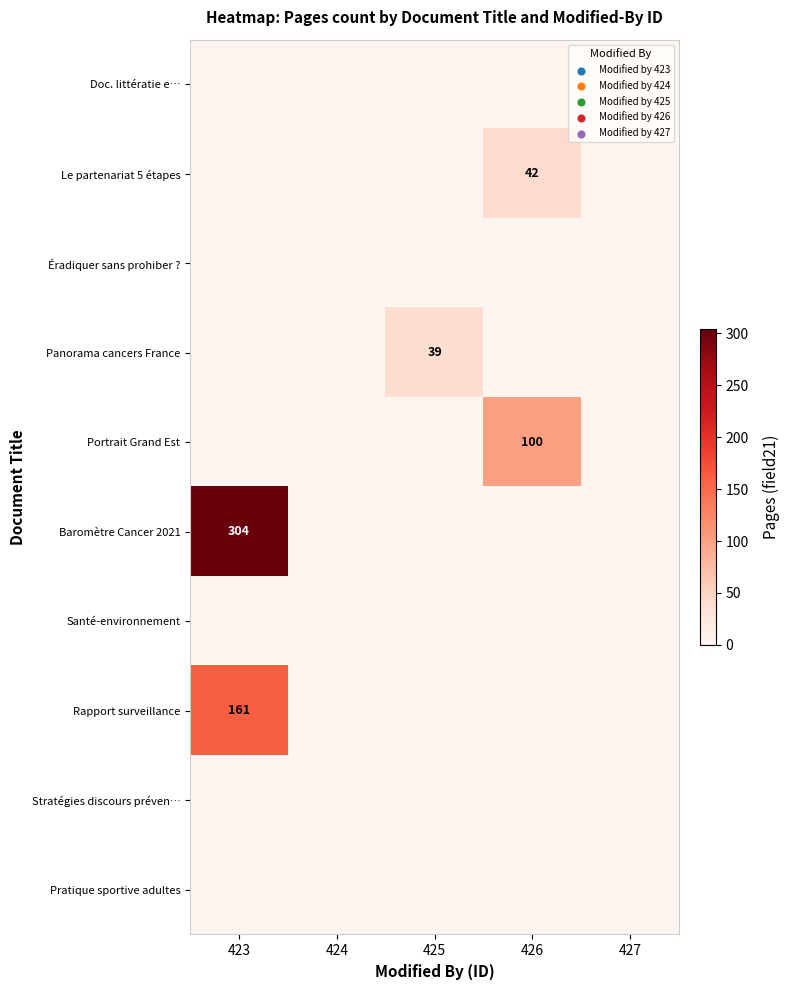

True or false: Rapport surveillance has a value of 284 at 423.

False